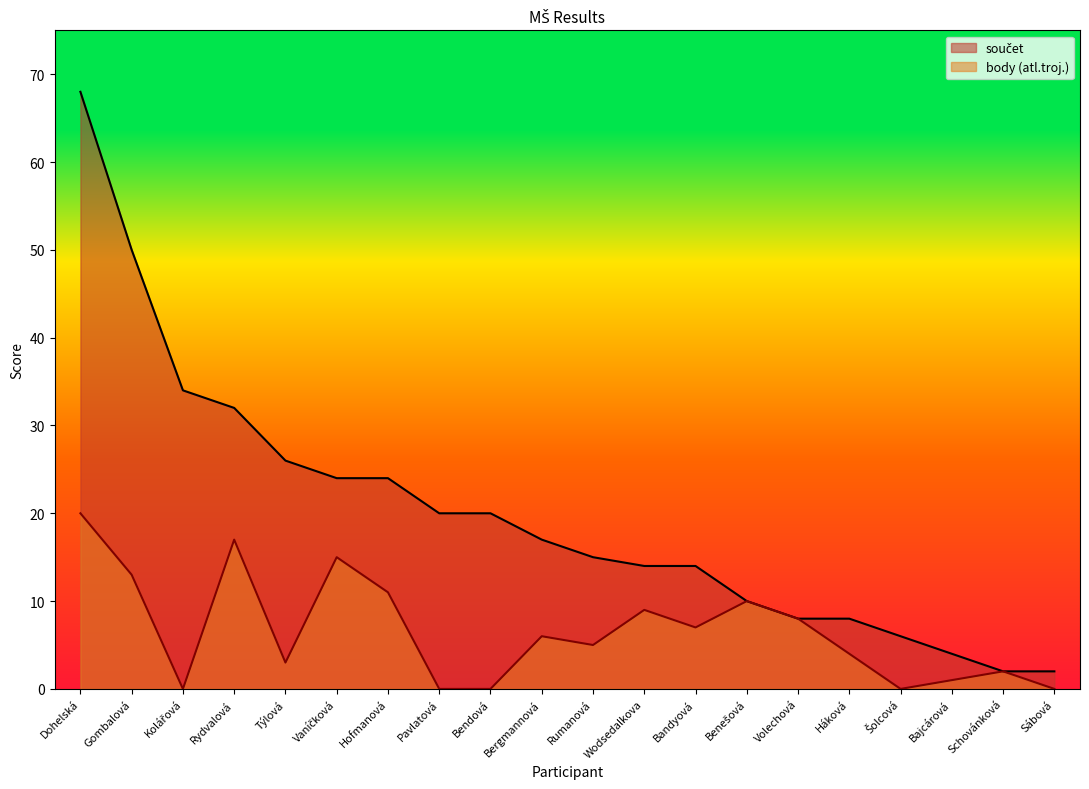

What position from the left is Gombalová?

2